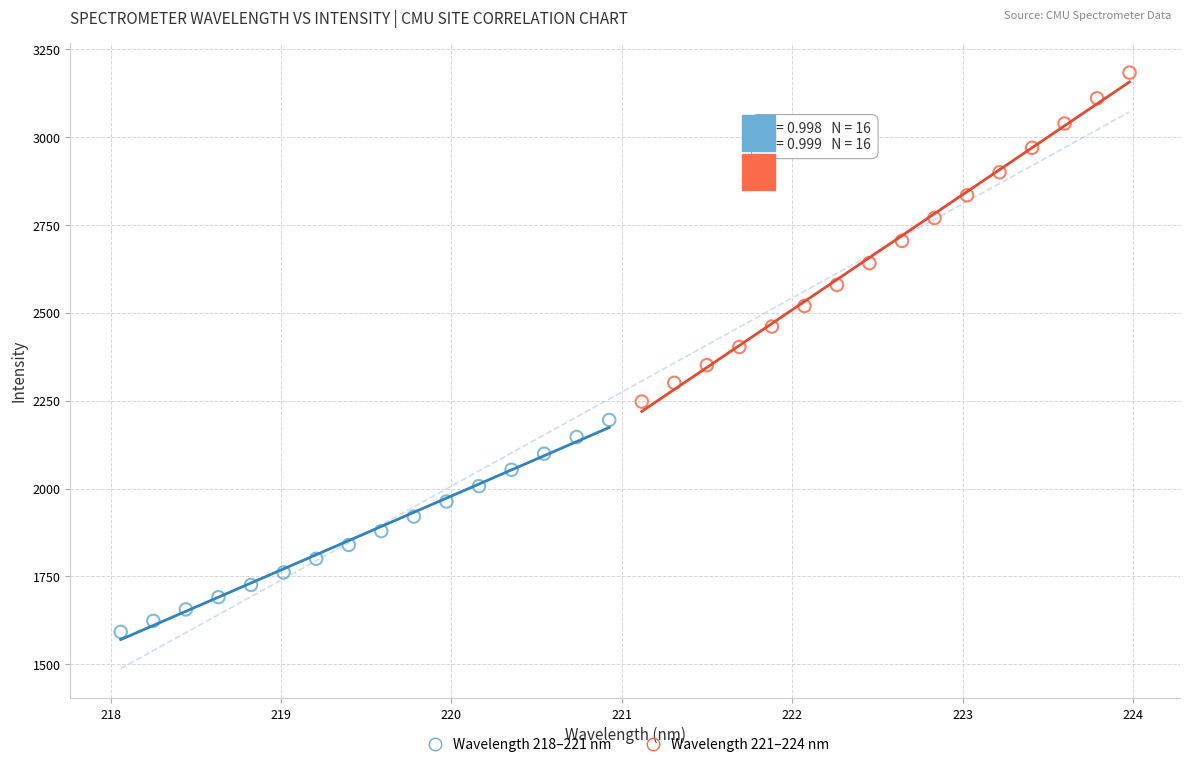

Which series has the widest spread of Y values?

Wavelength 221–224 nm